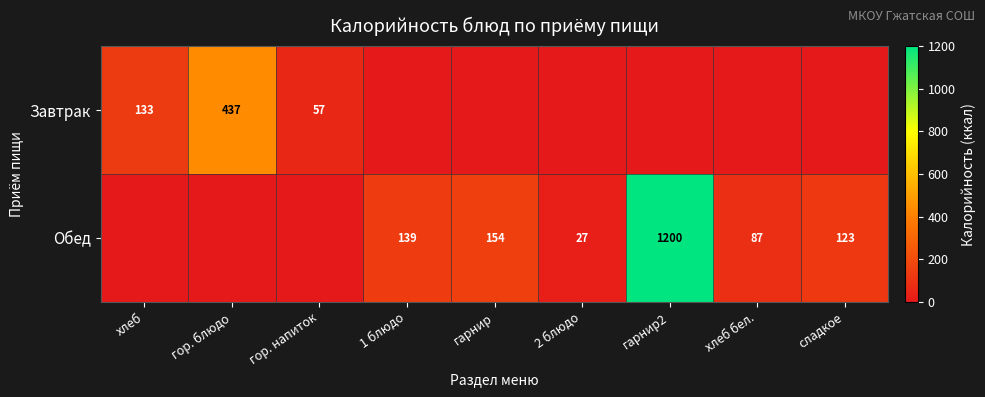

True or false: Обед has a value of 1200 at гарнир2.

True